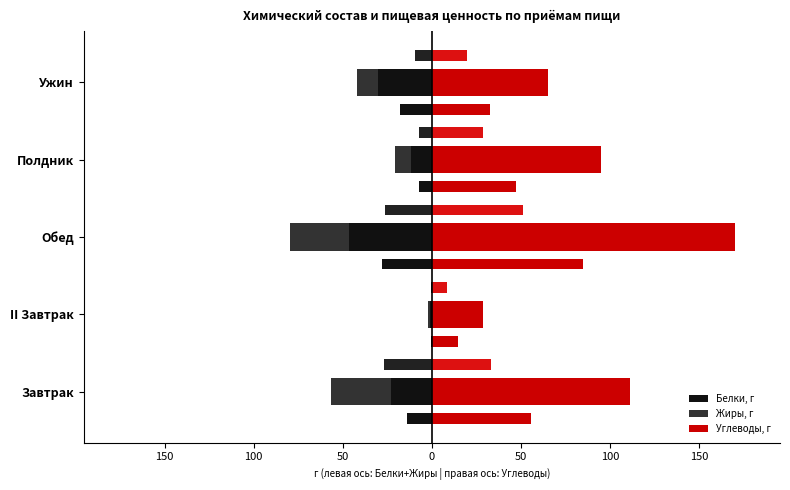

What is the value of the Белки, г bar at the 5th from the left?

-30.0